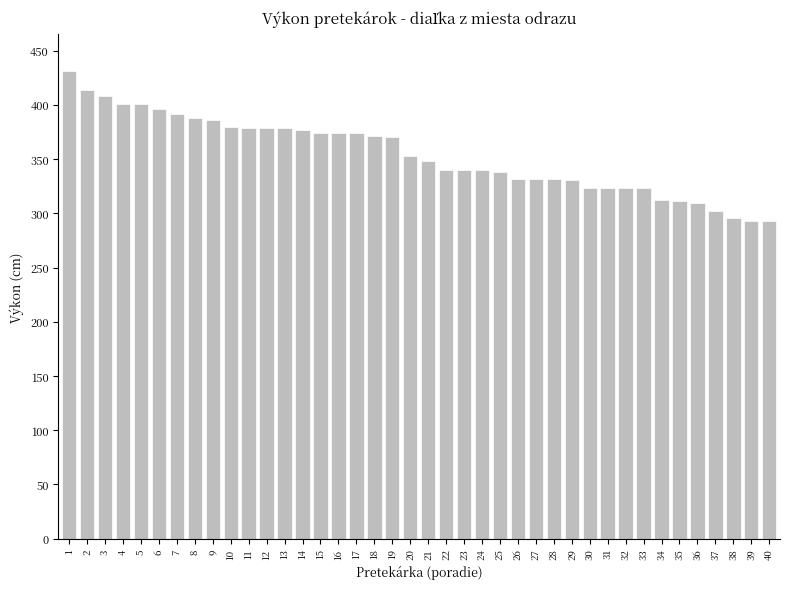

Are the bars grouped side by side (vs. stacked)?

No